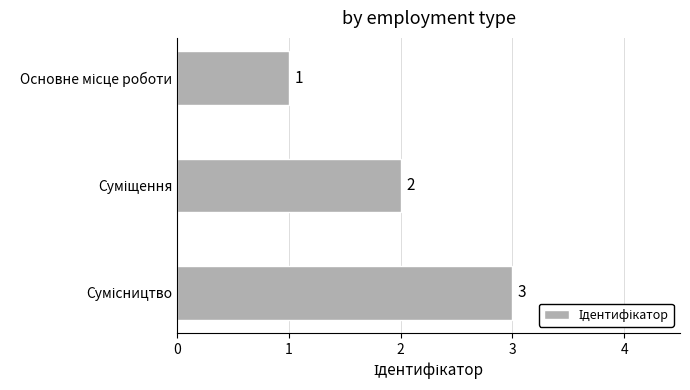

Are the bars horizontal?

Yes